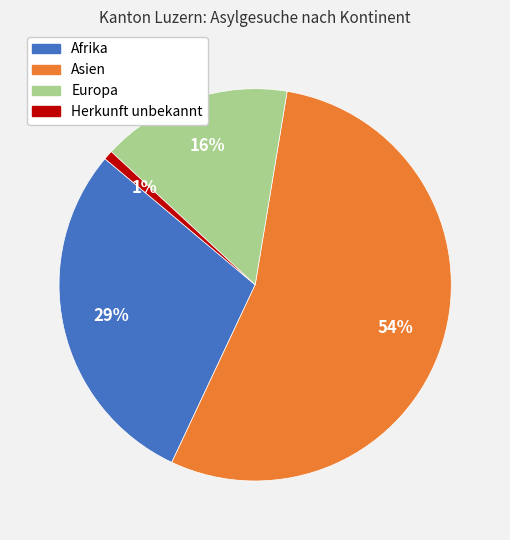

Which category has the biggest portion of the pie?

Asien